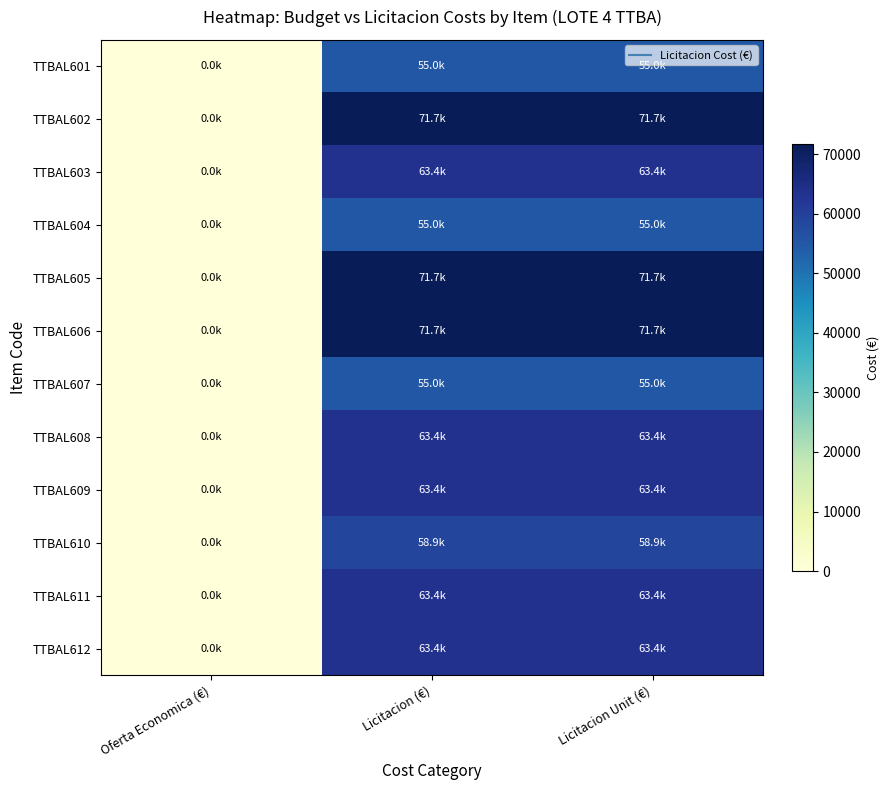

Which label corresponds to the smallest value in the chart?

Oferta Economica (€)